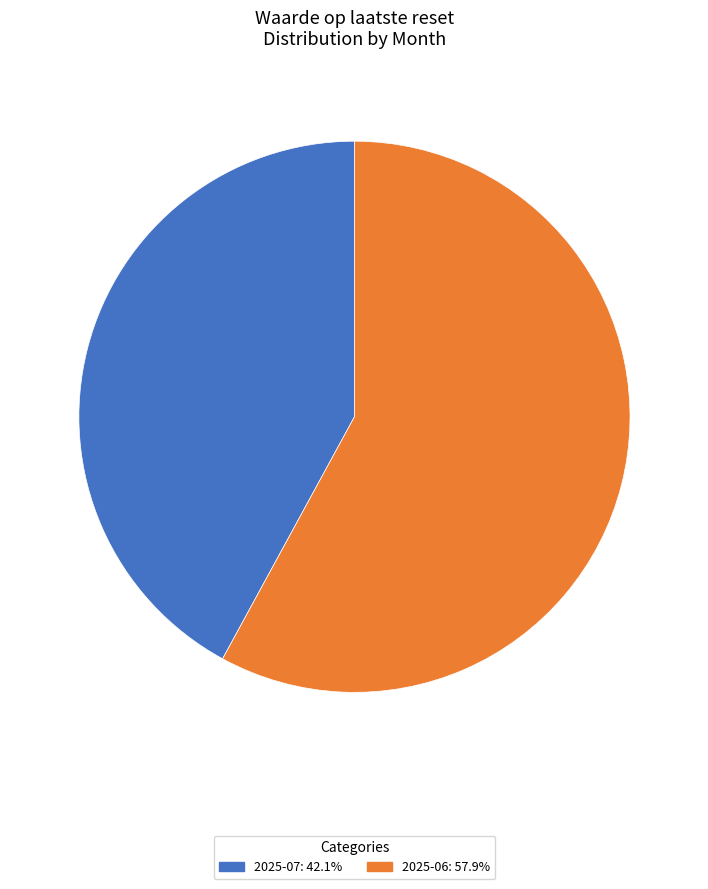

Is there a majority slice in this chart?

Yes